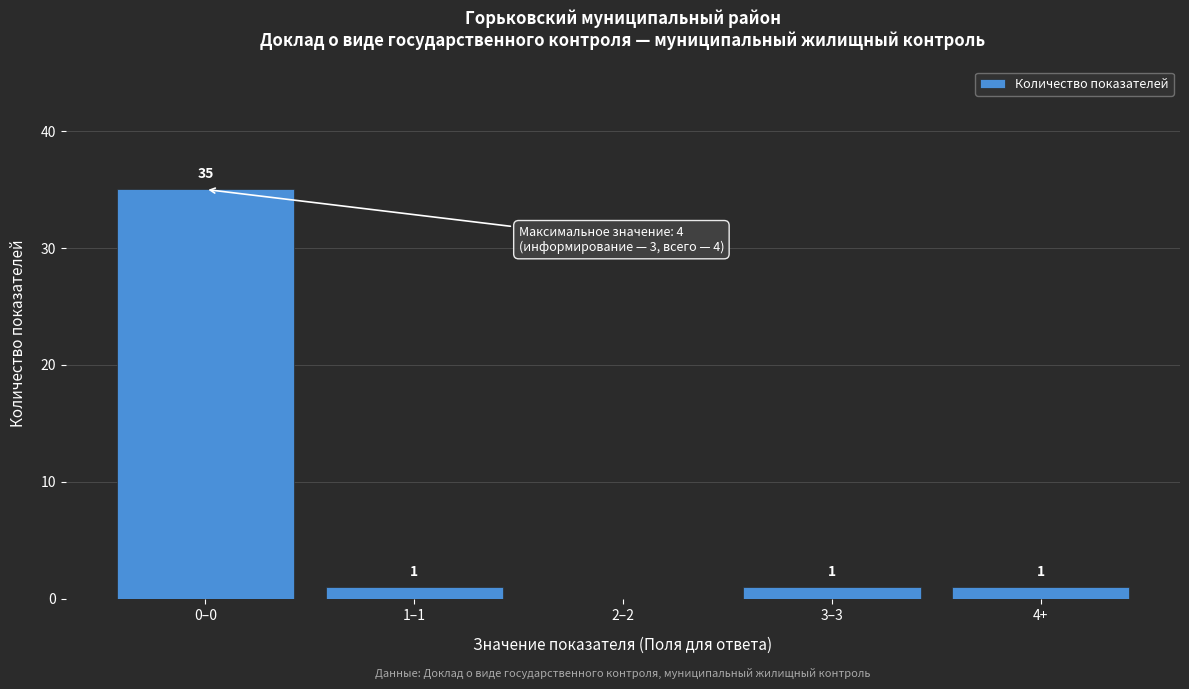

Reading right to left, transcribe all the data shown in this chart.

4+=1	3–3=1	2–2=0	1–1=1	0–0=35